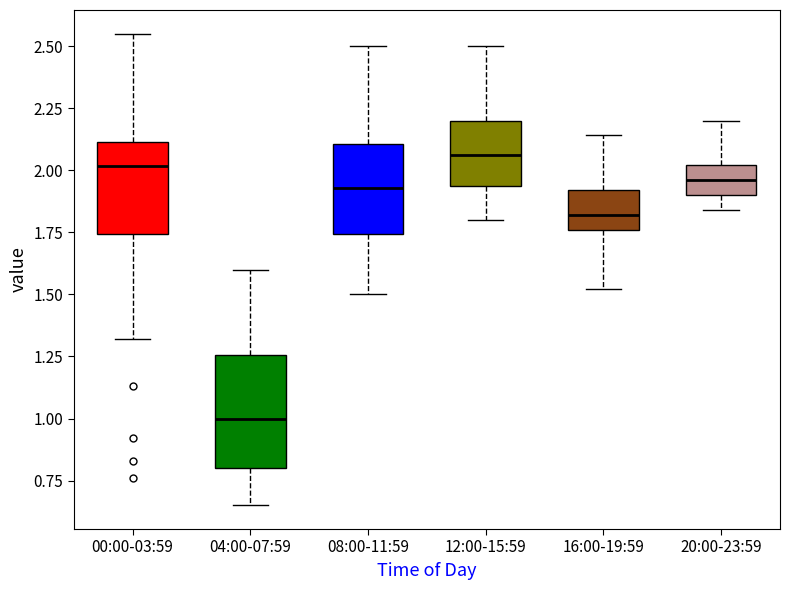

Reading left to right, transcribe this box plot: for each box, give where its median line is, the range the box spans, and where its two whiskers end, as read against the y-axis. The values are not printed on the chart, so give them approximately, as read against the axis.

00:00-03:59: median 2.00, box 1.75 to 2.10, whiskers 1.30 to 2.55
04:00-07:59: median 1.00, box 0.80 to 1.25, whiskers 0.65 to 1.60
08:00-11:59: median 1.95, box 1.75 to 2.10, whiskers 1.50 to 2.50
12:00-15:59: median 2.05, box 1.95 to 2.20, whiskers 1.80 to 2.50
16:00-19:59: median 1.80, box 1.75 to 1.90, whiskers 1.50 to 2.15
20:00-23:59: median 1.95, box 1.90 to 2.00, whiskers 1.85 to 2.20